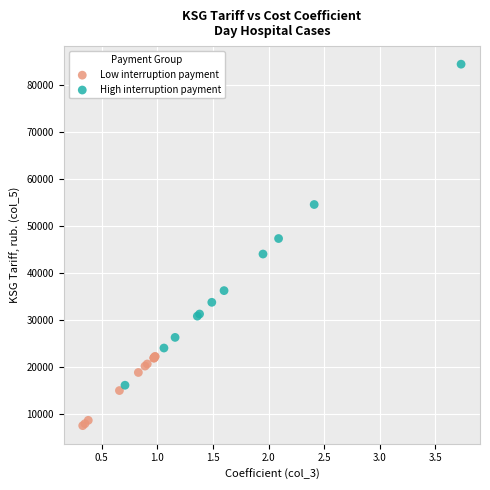

Which series reaches the minimum Y coordinate?

Low interruption payment